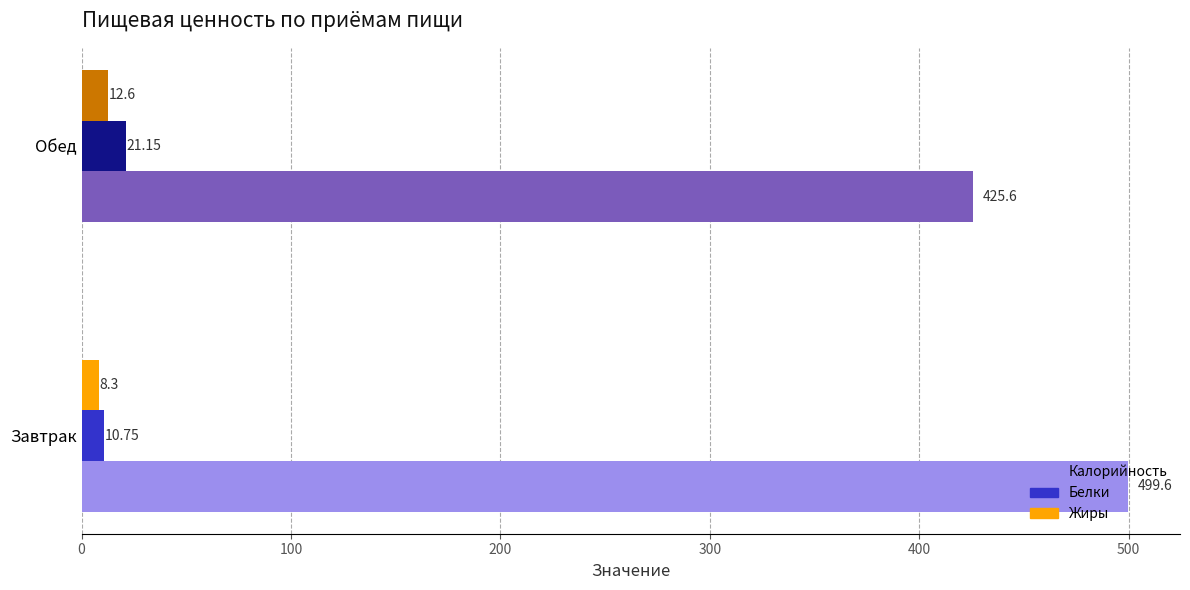

What is the greatest value displayed?

499.6